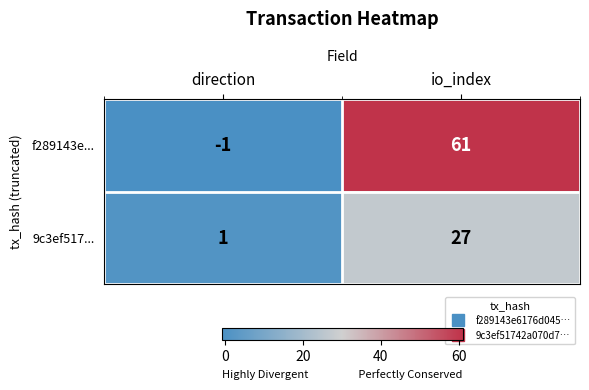

What is the difference between the 9c3ef517... values at direction and io_index?

26